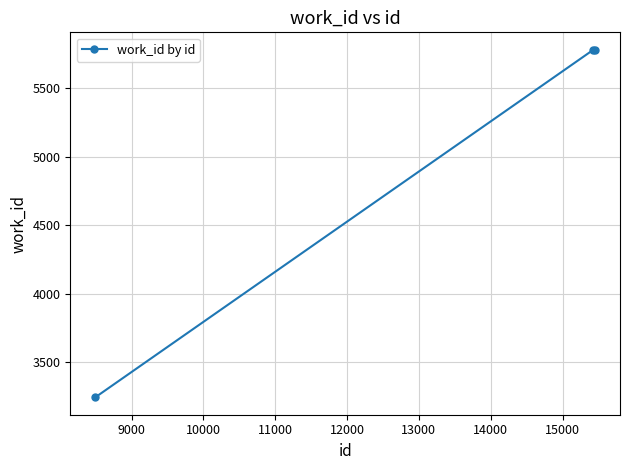

What is the average value?

4936